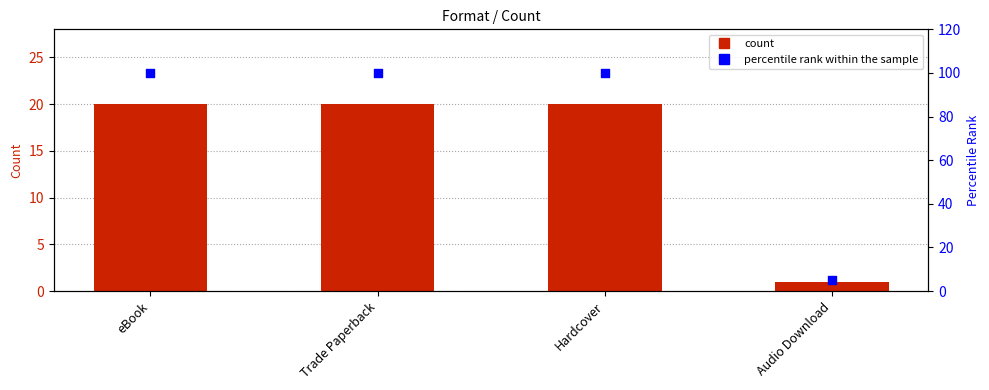

Which series has the widest spread of Y values?

percentile rank within the sample